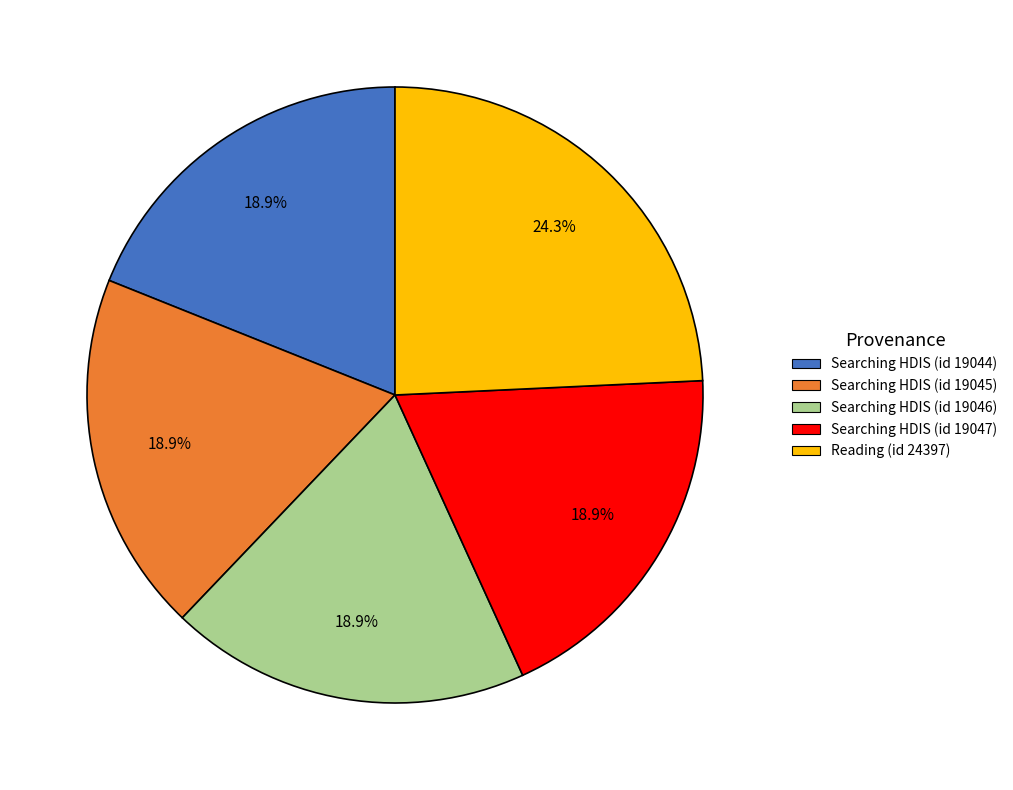

To the nearest percent, what percentage of the pie is Searching HDIS (id 19047)?

19%